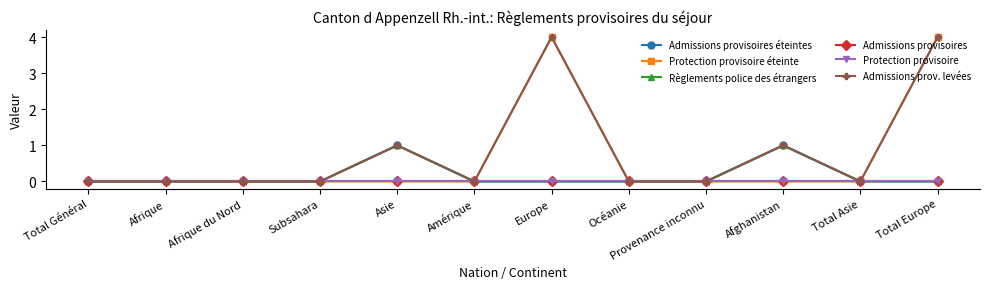

At how many categories does at least one series exceed 3?

2